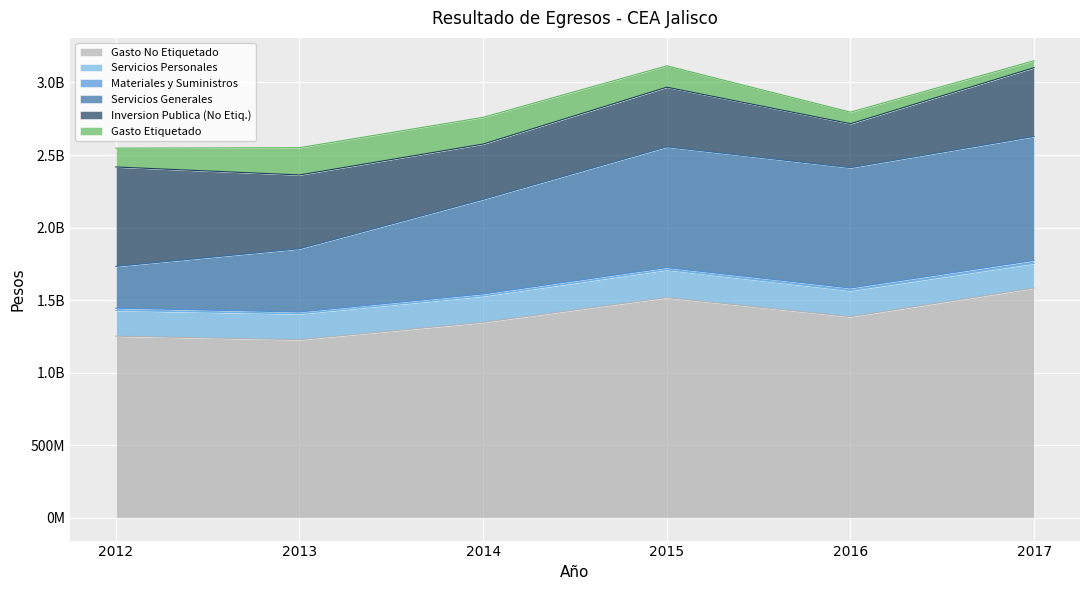

What is the minimum value shown in the chart?

12047300